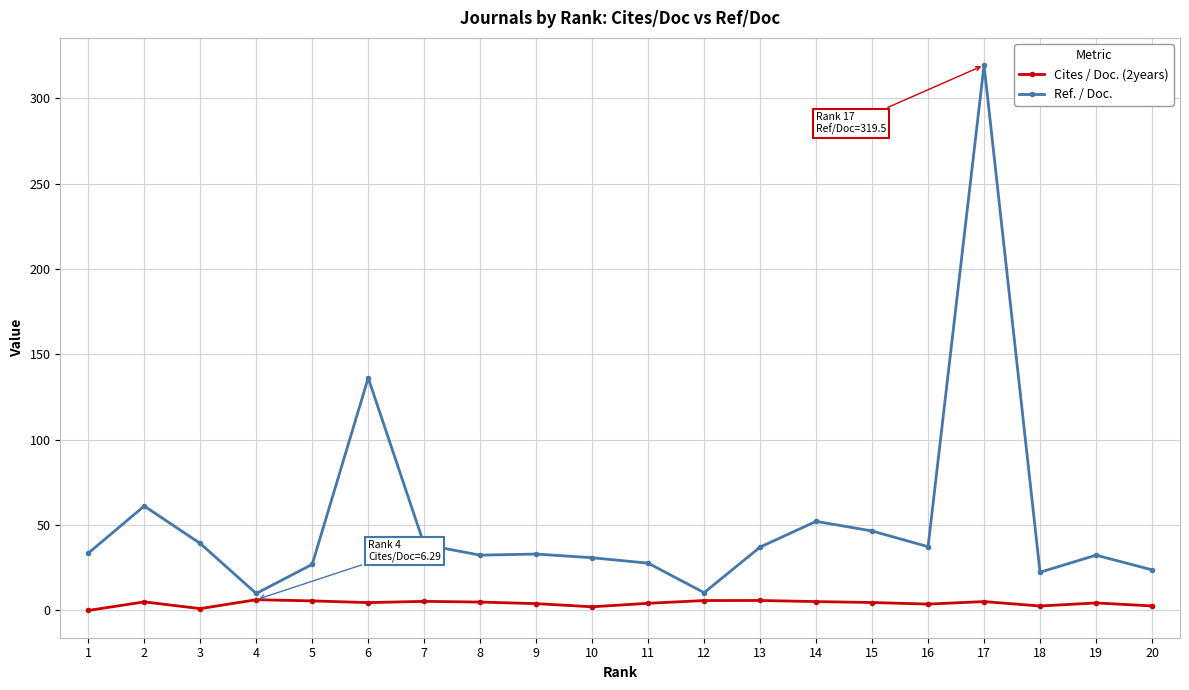

Is it true that Cites / Doc. (2years) equals 4.9 at 8?

True